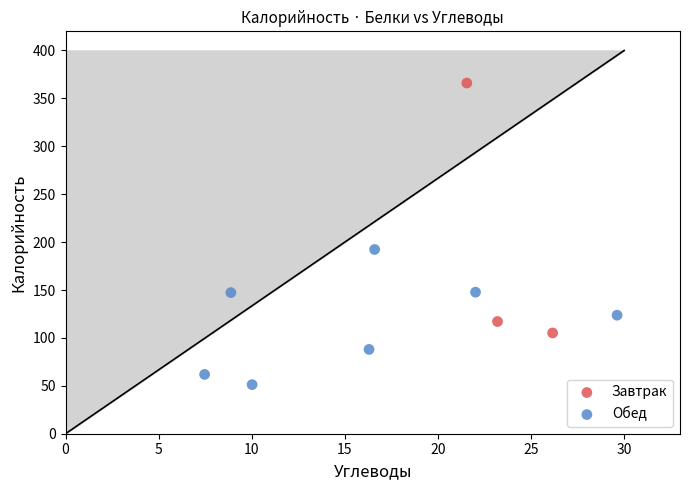

Which series has the largest Y range (max minus min)?

Завтрак